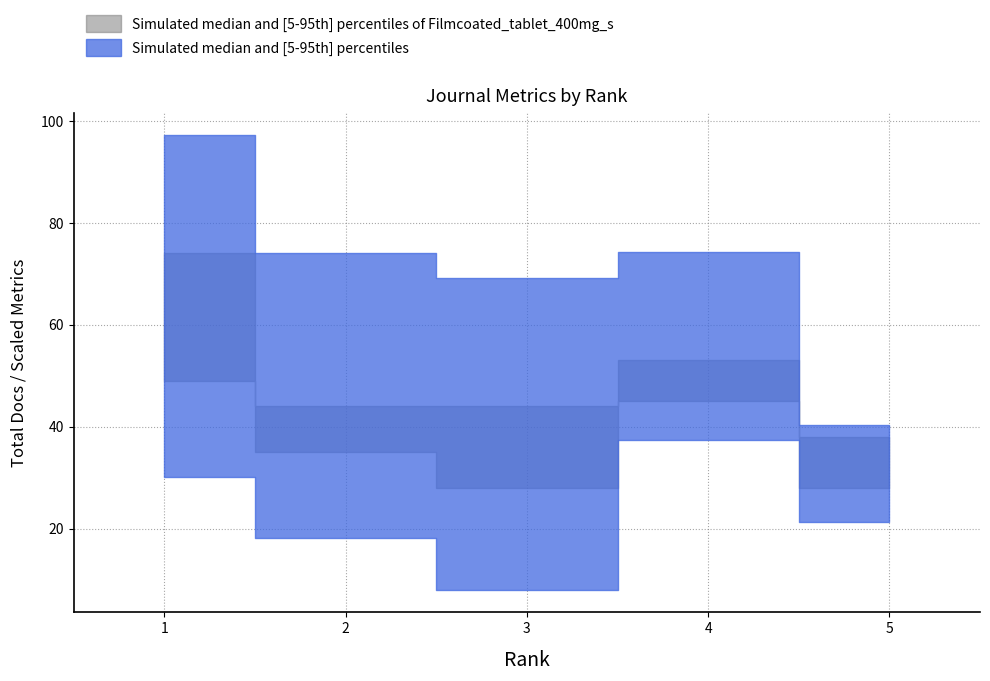

How many interior local peaks does the Total Docs. (3years) series have?

1